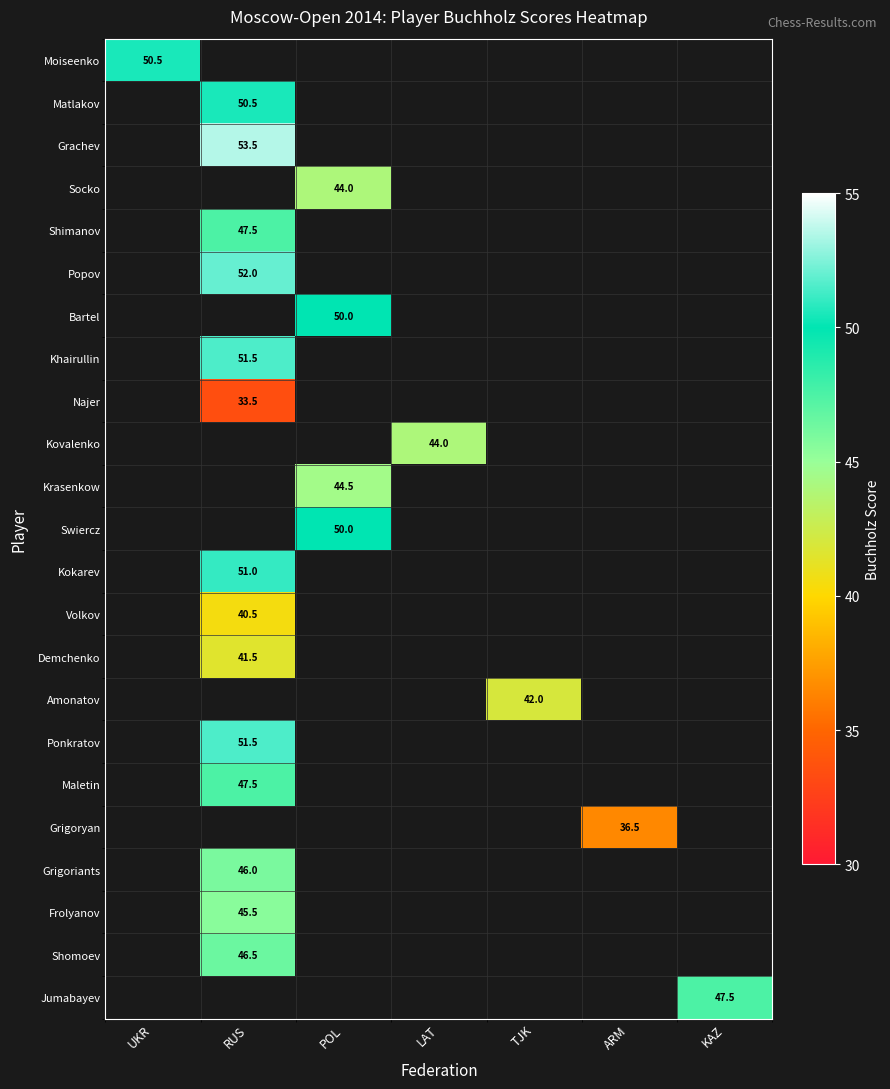

What is the smallest value displayed?

33.5